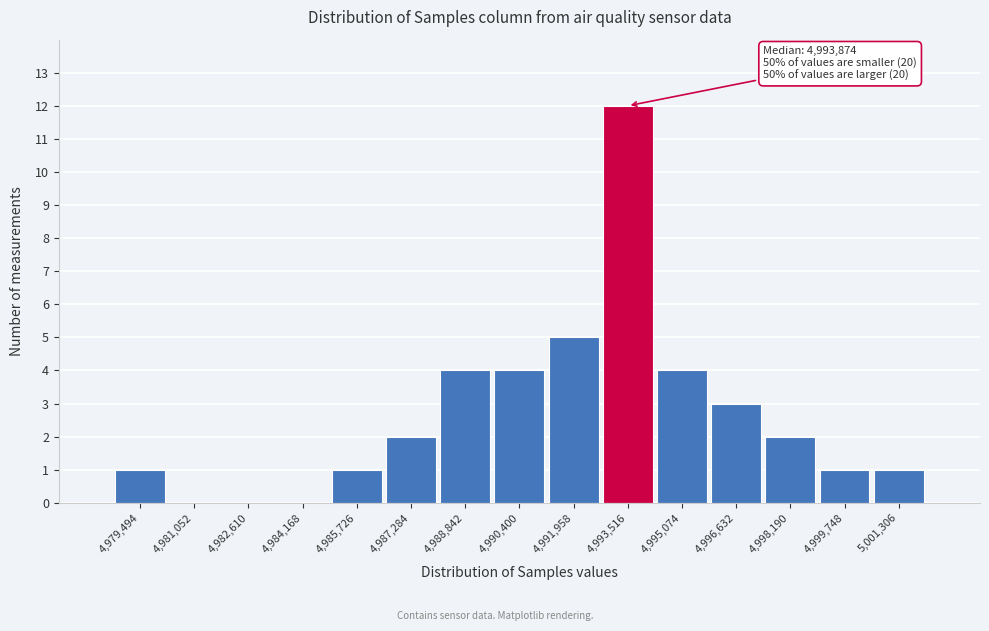

Reading left to right, what are all the values shown in this chart?

4,979,494=1	4,981,052=0	4,982,610=0	4,984,168=0	4,985,726=1	4,987,284=2	4,988,842=4	4,990,400=4	4,991,958=5	4,993,516=12	4,995,074=4	4,996,632=3	4,998,190=2	4,999,748=1	5,001,306=1